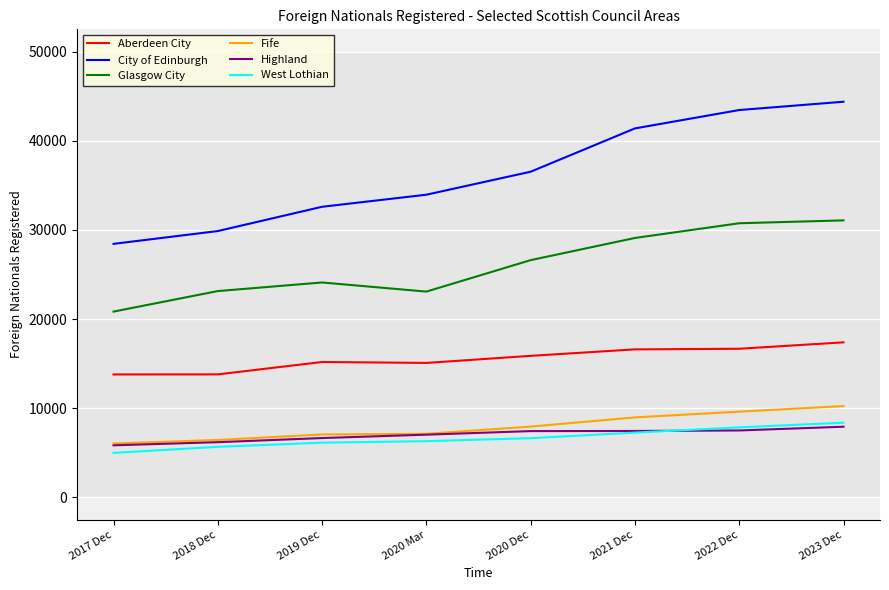

What is the greatest value displayed?

44378